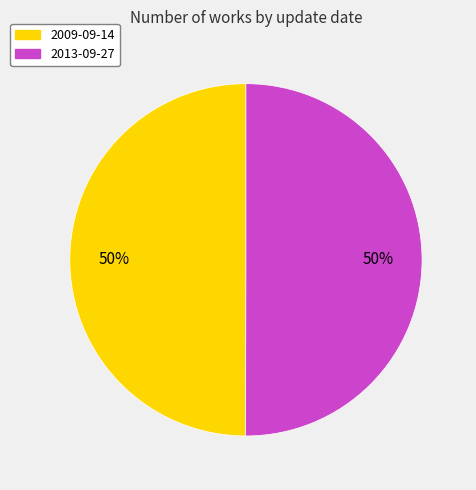

Do 2009-09-14 and 2013-09-27 together represent more than half of the pie?

Yes